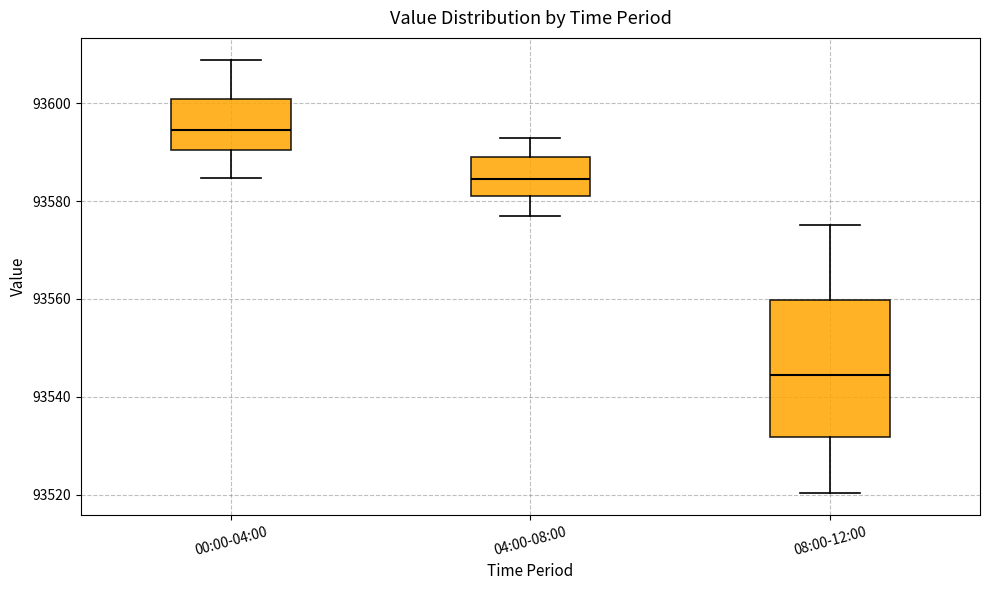

Reading left to right, transcribe this box plot: for each box, give where its median line is, the range the box spans, and where its two whiskers end, as read against the y-axis. The values are not printed on the chart, so give them approximately, as read against the axis.

00:00-04:00: median 93594, box 93590 to 93600, whiskers 93584 to 93608
04:00-08:00: median 93584, box 93582 to 93590, whiskers 93576 to 93592
08:00-12:00: median 93544, box 93532 to 93560, whiskers 93520 to 93576